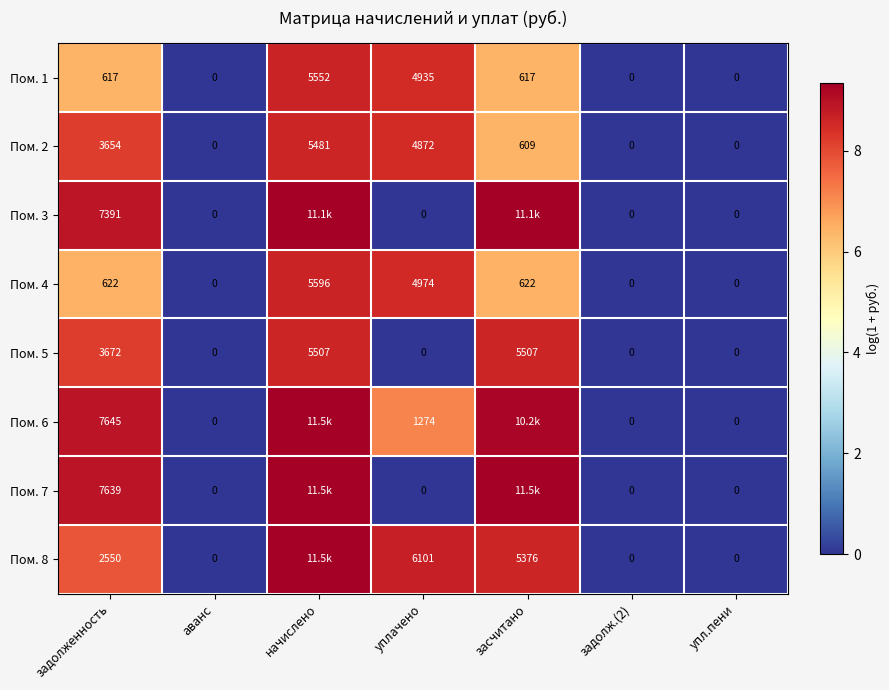

Is the value of Пом. 6 at аванс greater than the value of Пом. 1 at задолженность?

No